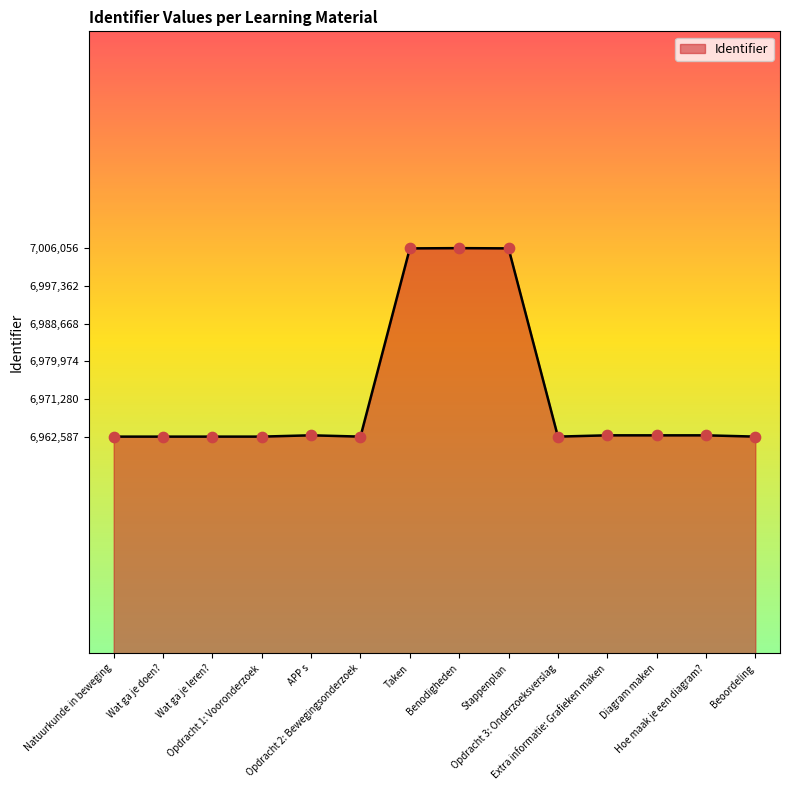

What is the smallest value displayed?

6962587